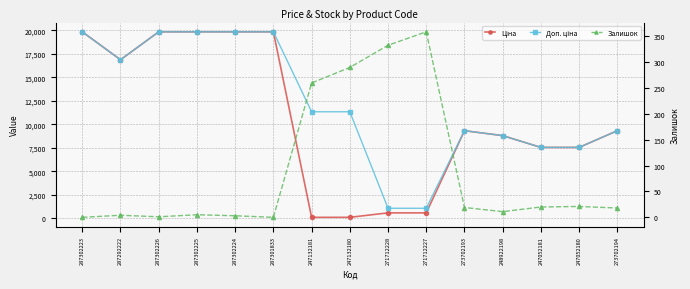

How many times do Ціна and Залишок cross each other?

2